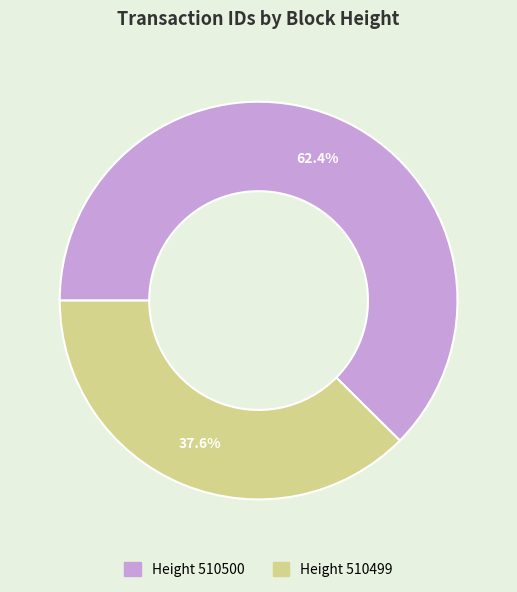

How many slices are in this pie chart?

2